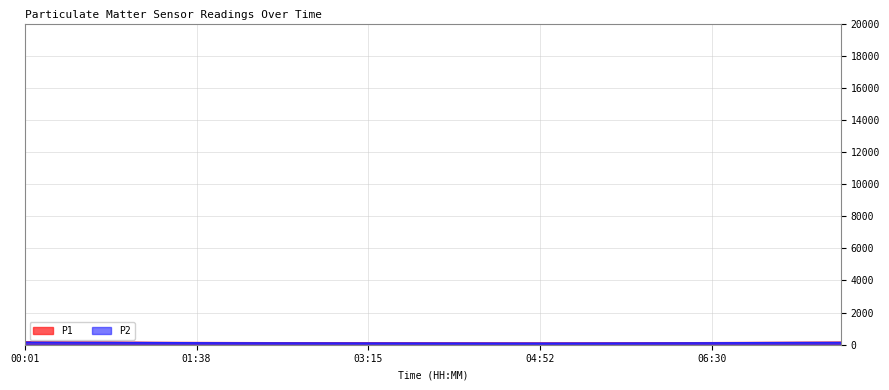

At which label does P1 first exceed 138?

00:01